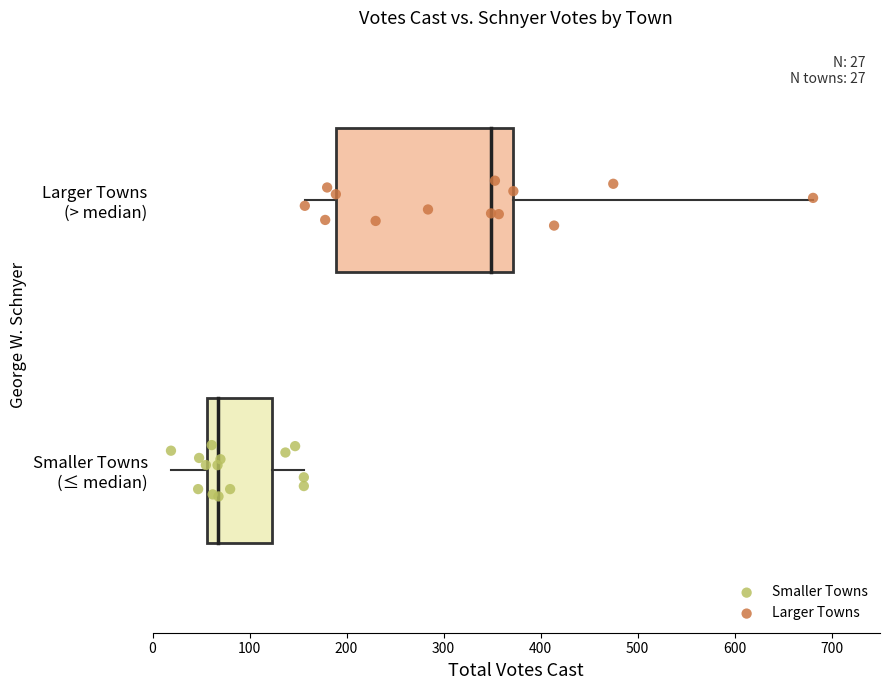

What are all the series names shown in the legend?

Smaller Towns, Larger Towns